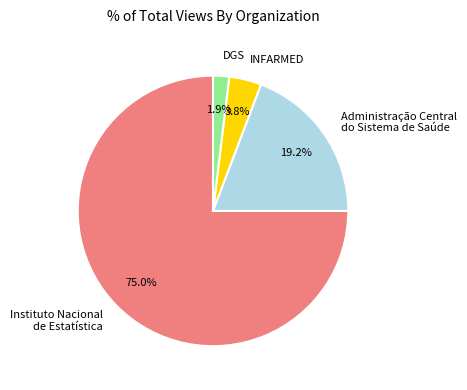

Between Administração Central do Sistema de Saúde and INFARMED, which is larger?

Administração Central do Sistema de Saúde